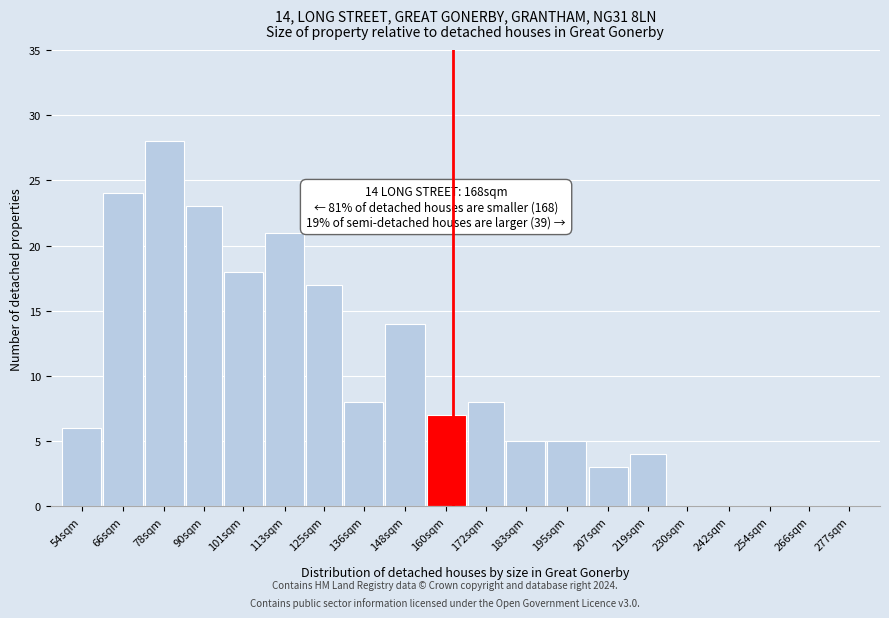

Reading left to right, list all the values displayed in this chart.

54sqm=6	66sqm=24	78sqm=28	90sqm=23	101sqm=18	113sqm=21	125sqm=17	136sqm=8	148sqm=14	160sqm=7	172sqm=8	183sqm=5	195sqm=5	207sqm=3	219sqm=4	230sqm=0	242sqm=0	254sqm=0	266sqm=0	277sqm=0